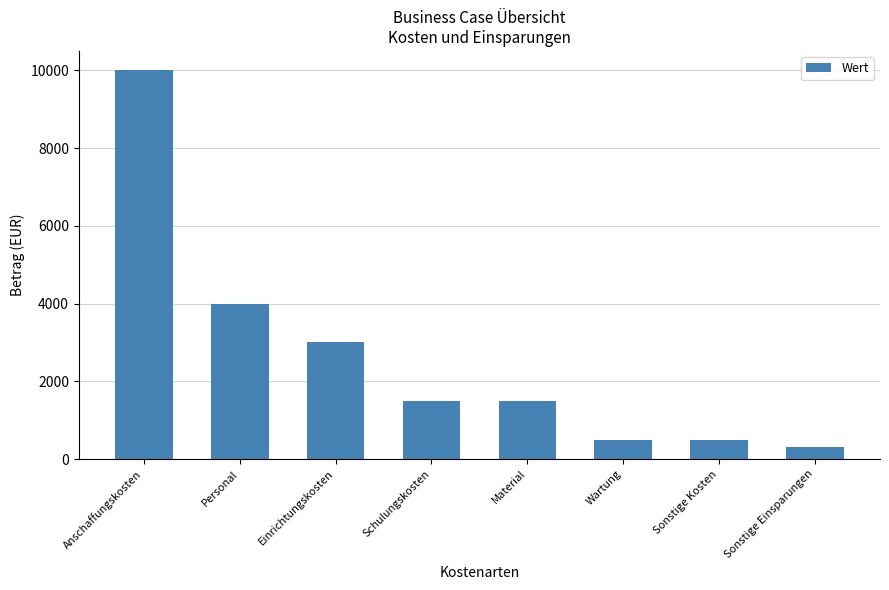

What is the minimum value shown in the chart?

300